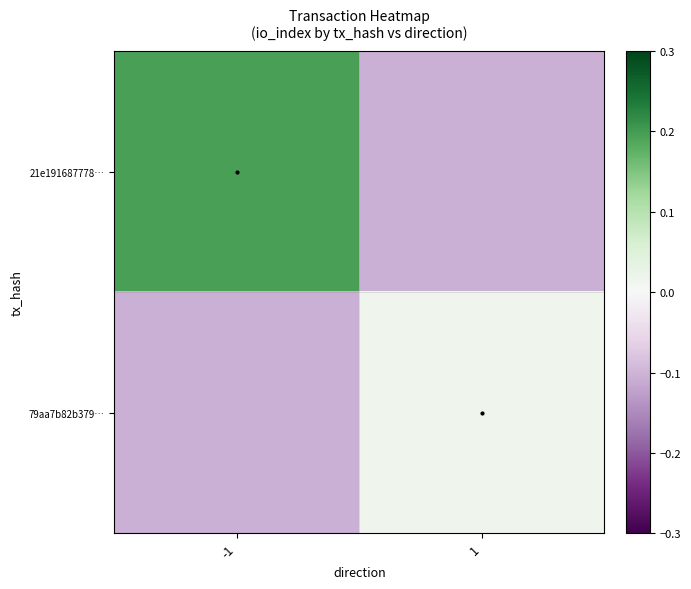

Rank the series at 1 from lowest to highest value.

21e191687778…, 79aa7b82b379…